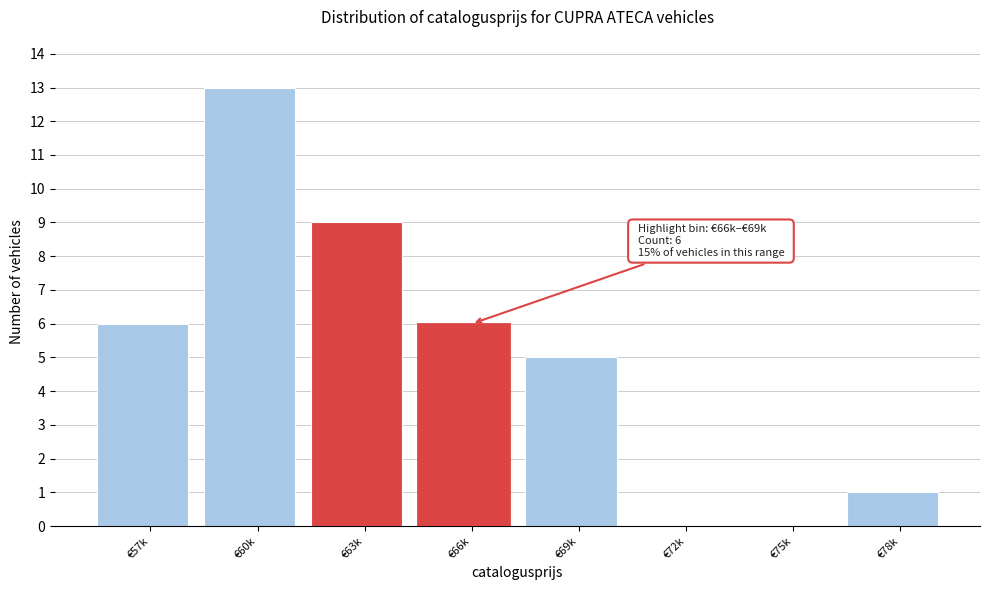

Reading right to left, extract all data points from this chart.

€78k=1	€75k=0	€72k=0	€69k=5	€66k=6	€63k=9	€60k=13	€57k=6